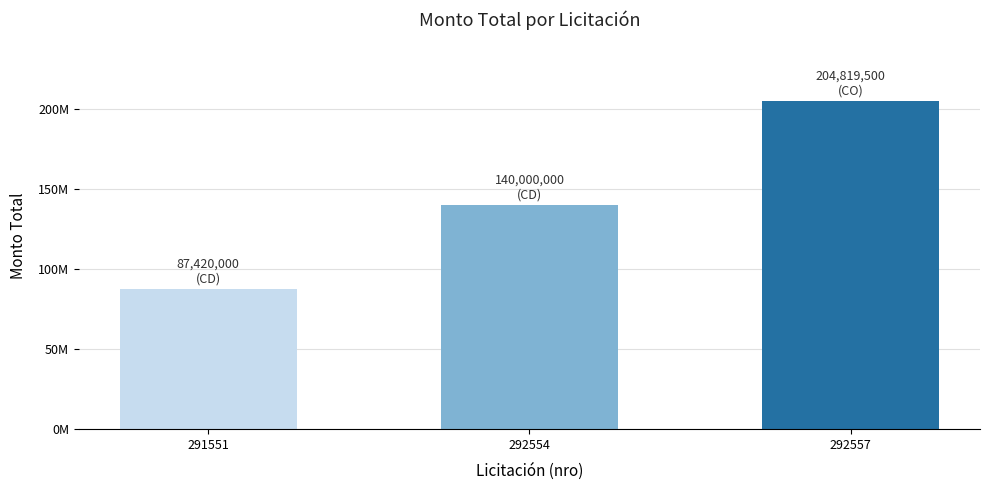

Are the bars horizontal?

No